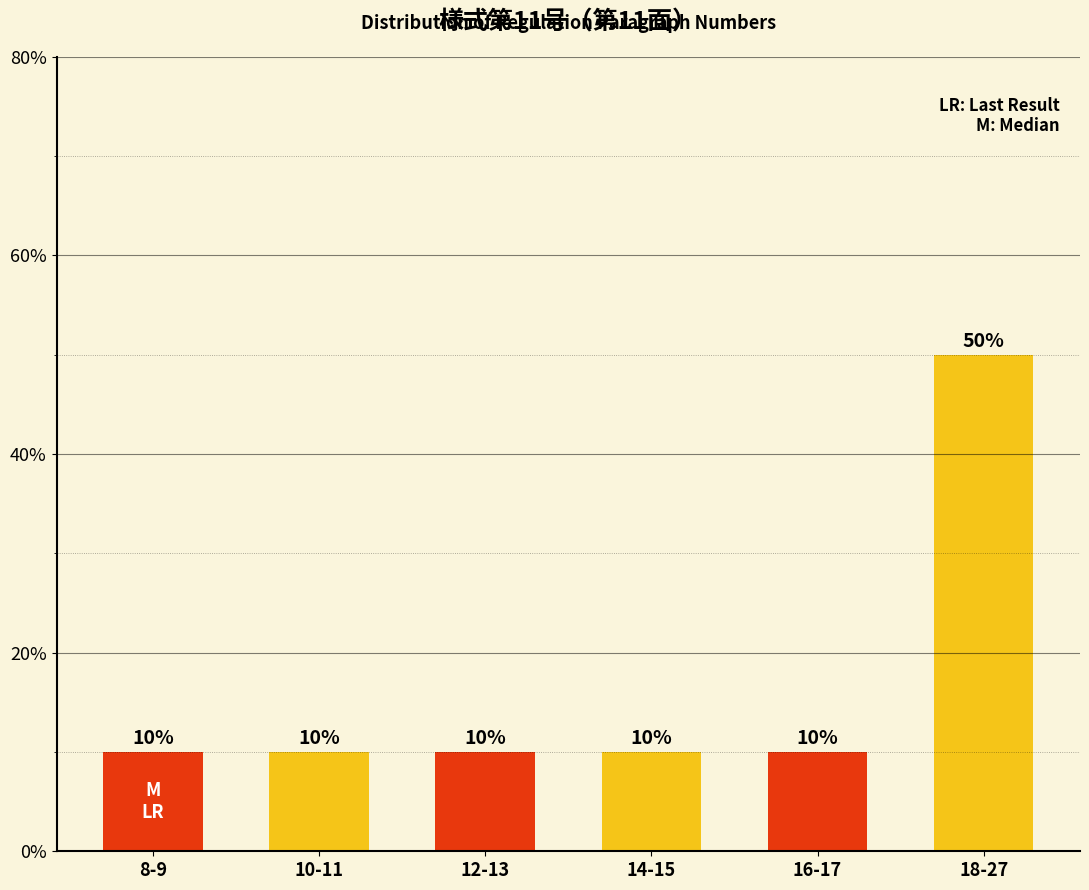

What is the label of the 4th bar from the left?

14-15